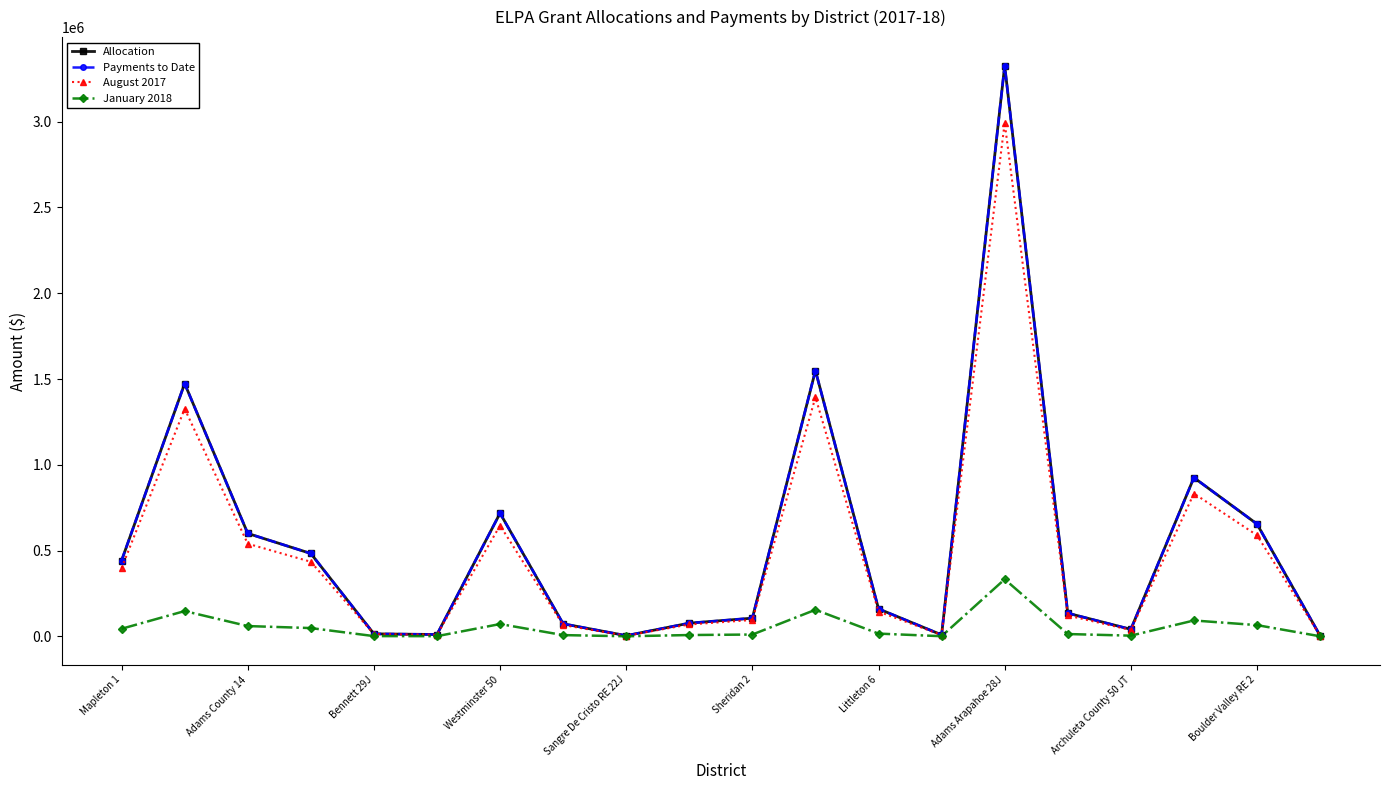

What is the difference between the maximum and minimum values in the January 2018 series?

332276